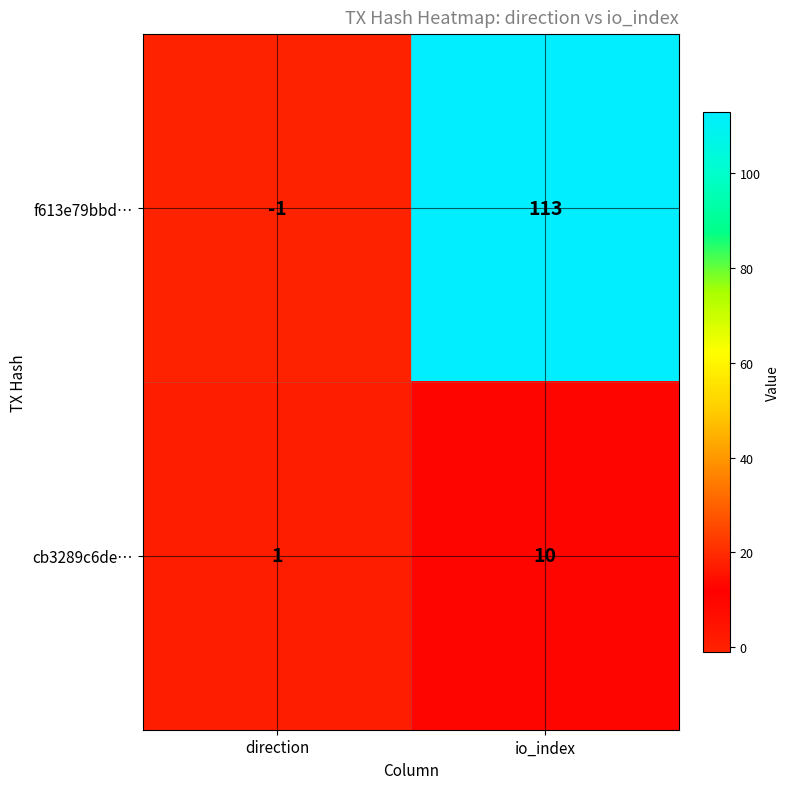

The cb3289c6de… series shows 13 at io_index. True or false?

False